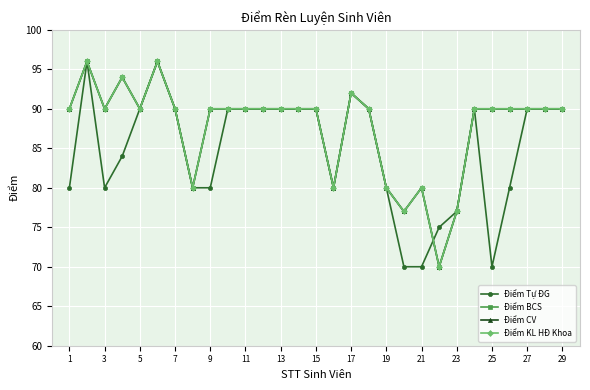

Does the chart have visible grid lines?

Yes